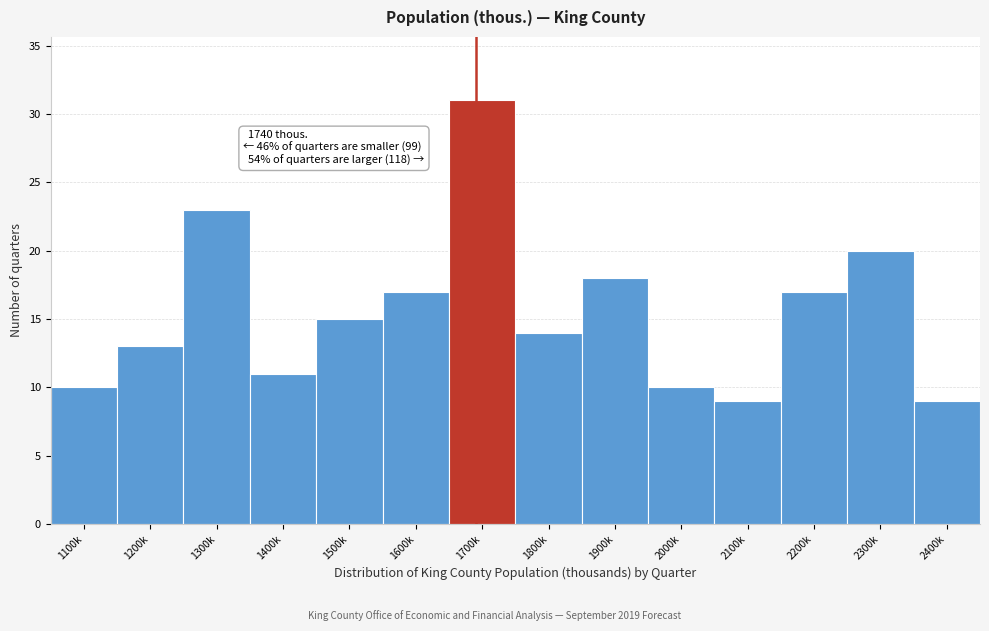

Reading left to right, extract all data points from this chart.

1100k=10	1200k=13	1300k=23	1400k=11	1500k=15	1600k=17	1700k=31	1800k=14	1900k=18	2000k=10	2100k=9	2200k=17	2300k=20	2400k=9